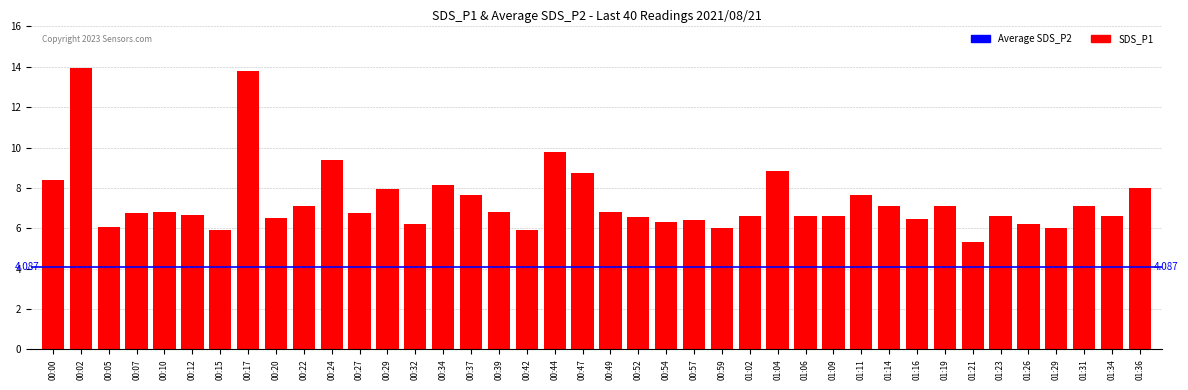

List the labels in order of value, smallest first.

01:21, 00:15, 00:42, 00:59, 01:29, 00:05, 00:32, 01:26, 00:54, 00:57, 01:16, 00:20, 00:52, 01:02, 01:06, 01:09, 01:23, 01:34, 00:12, 00:27, 00:07, 00:10, 00:39, 00:49, 00:22, 01:14, 01:19, 01:31, 00:37, 01:11, 00:29, 01:36, 00:34, 00:00, 00:47, 01:04, 00:24, 00:44, 00:17, 00:02